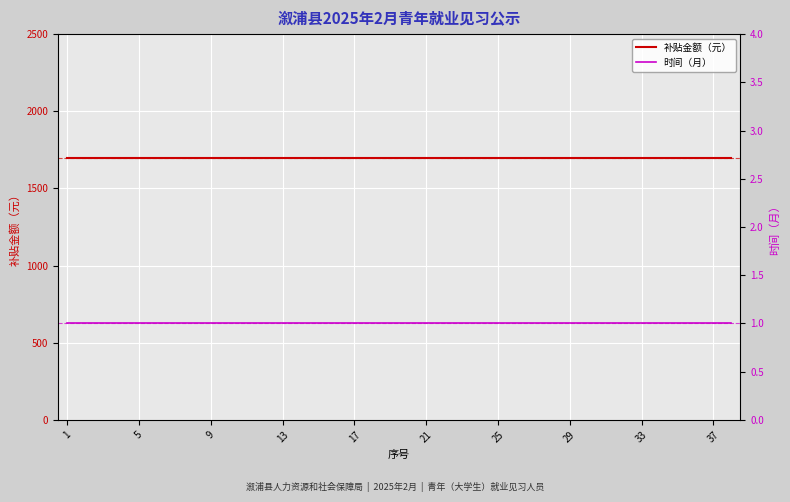

True or false: 补贴金额（元） and 时间（月） intersect in this chart.

False